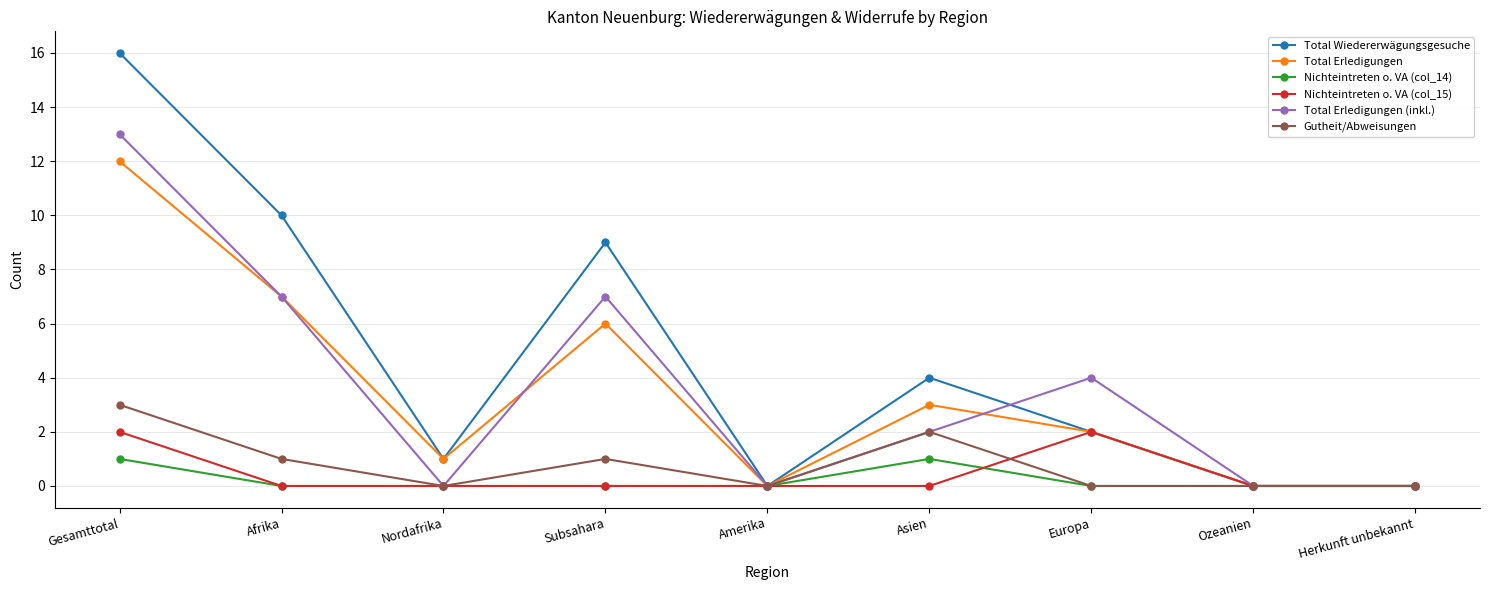

What is the difference between the maximum and minimum values in the Total Erledigungen series?

12